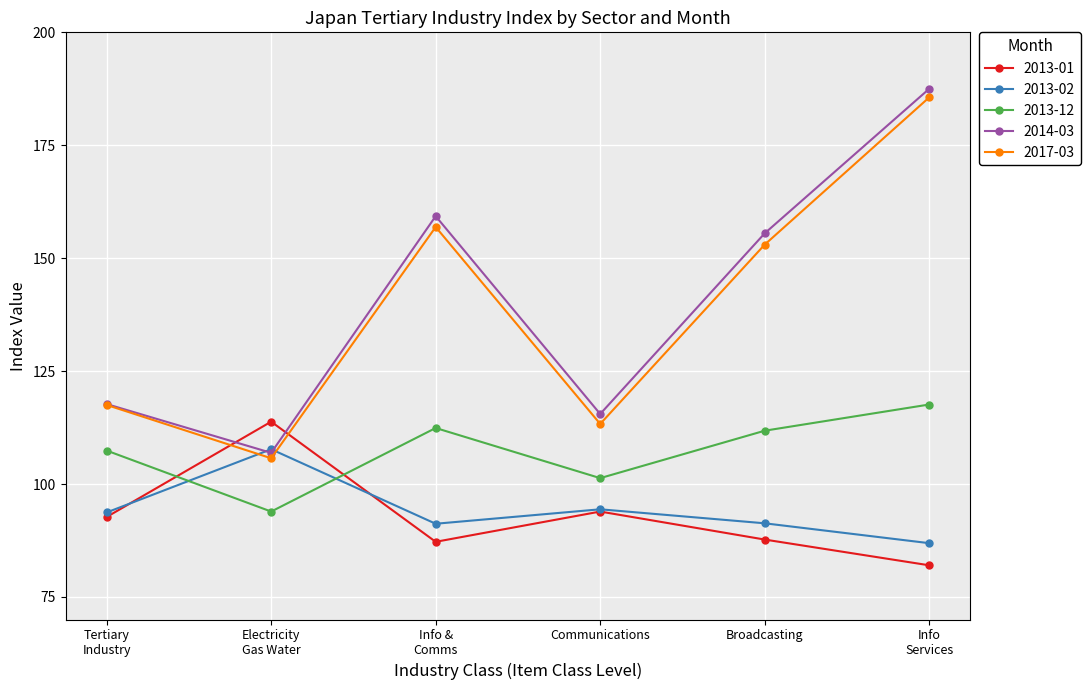

How many series are shown in this chart?

5